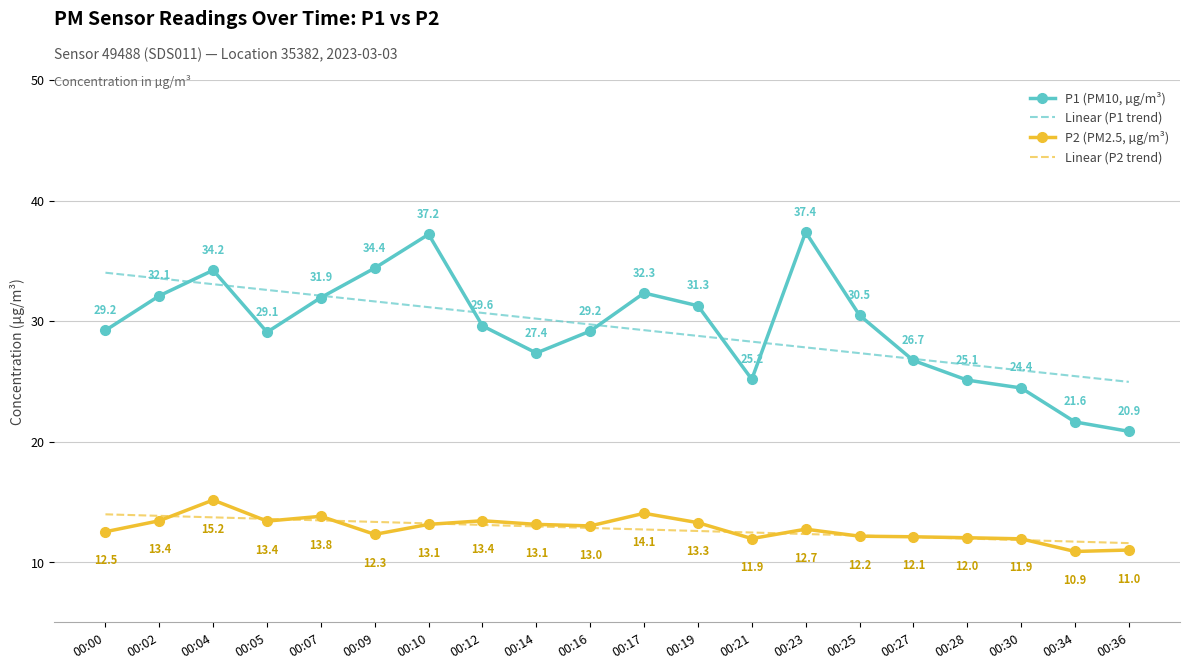

What is the difference between the highest and lowest values at 00:02?

20.1